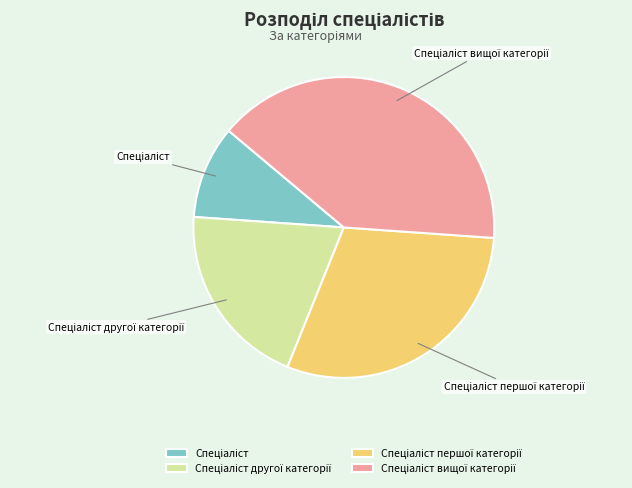

Does any single category account for the majority?

No